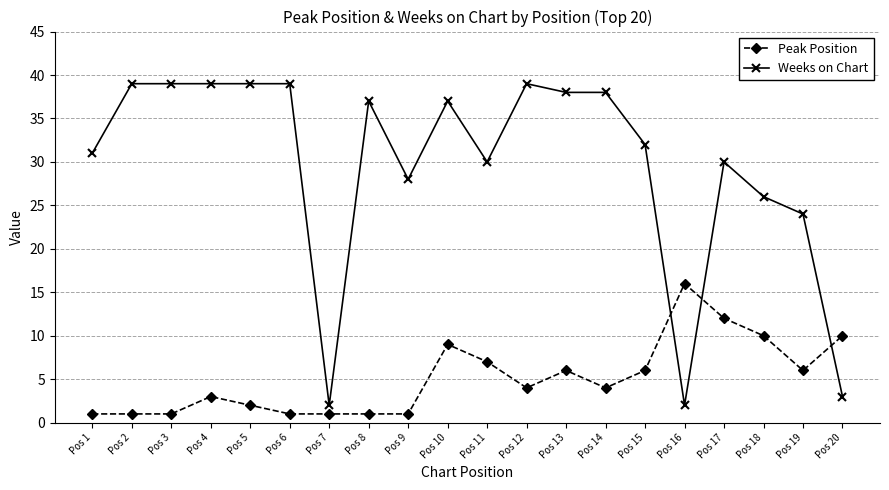

How many values in the Weeks on Chart series are below 37?

10